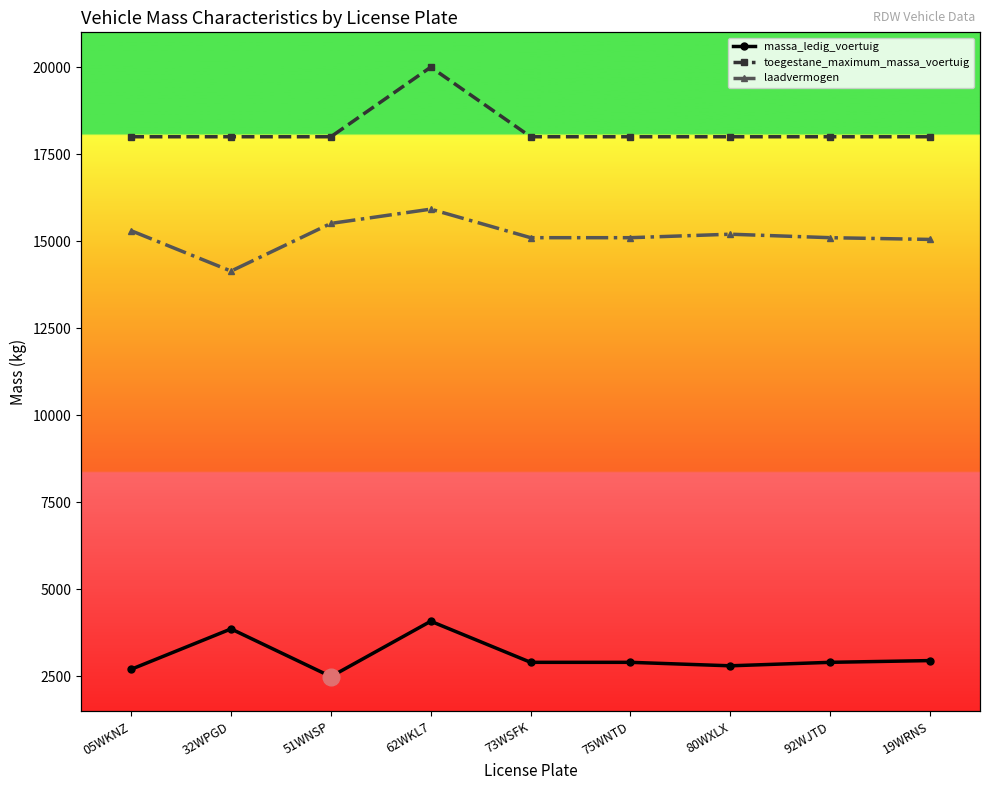

How many lines are shown in the chart?

3